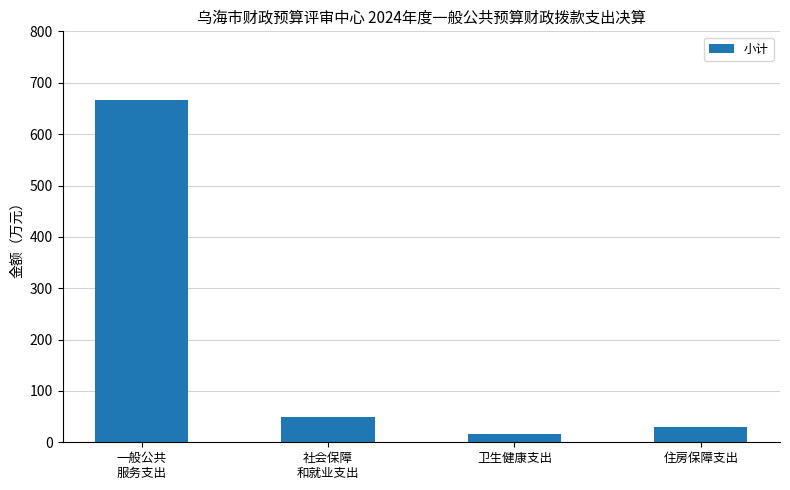

What is the sum of all values?

763.2